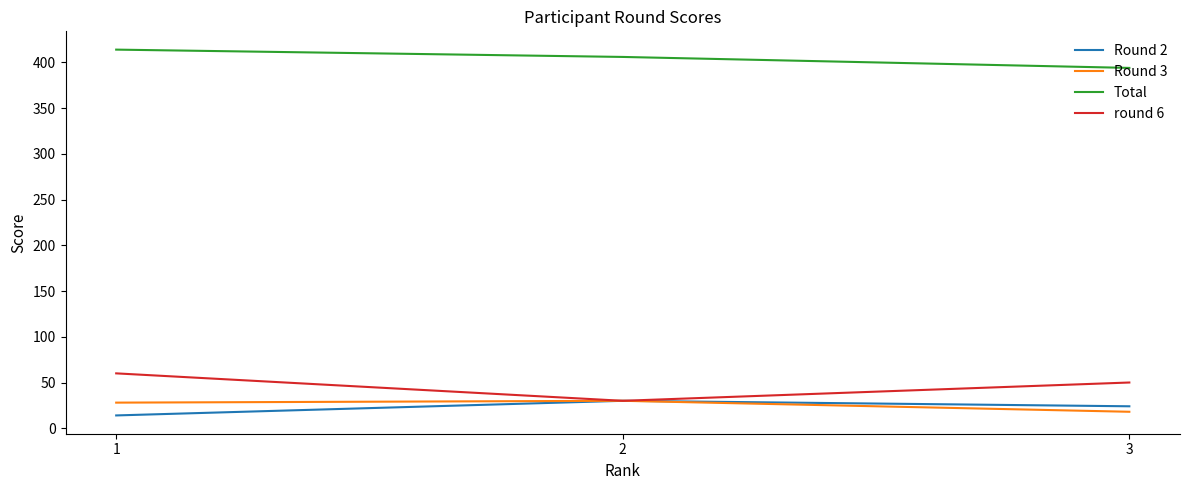

The value of Total at 3 is 112. True or false?

False